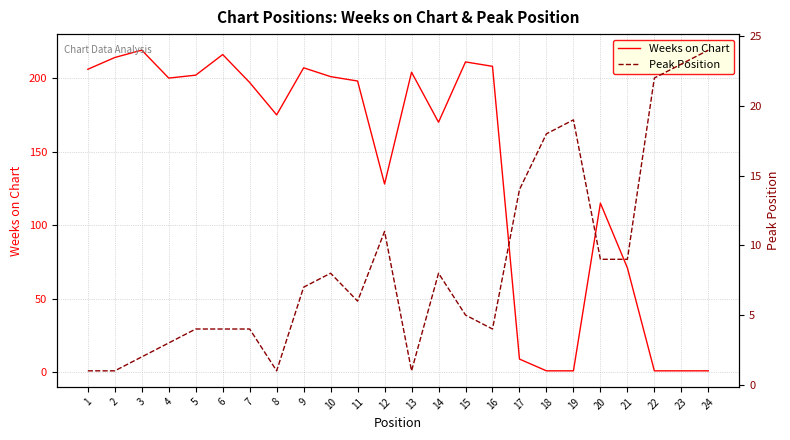

What is the difference between the highest and lowest values at 16?

204